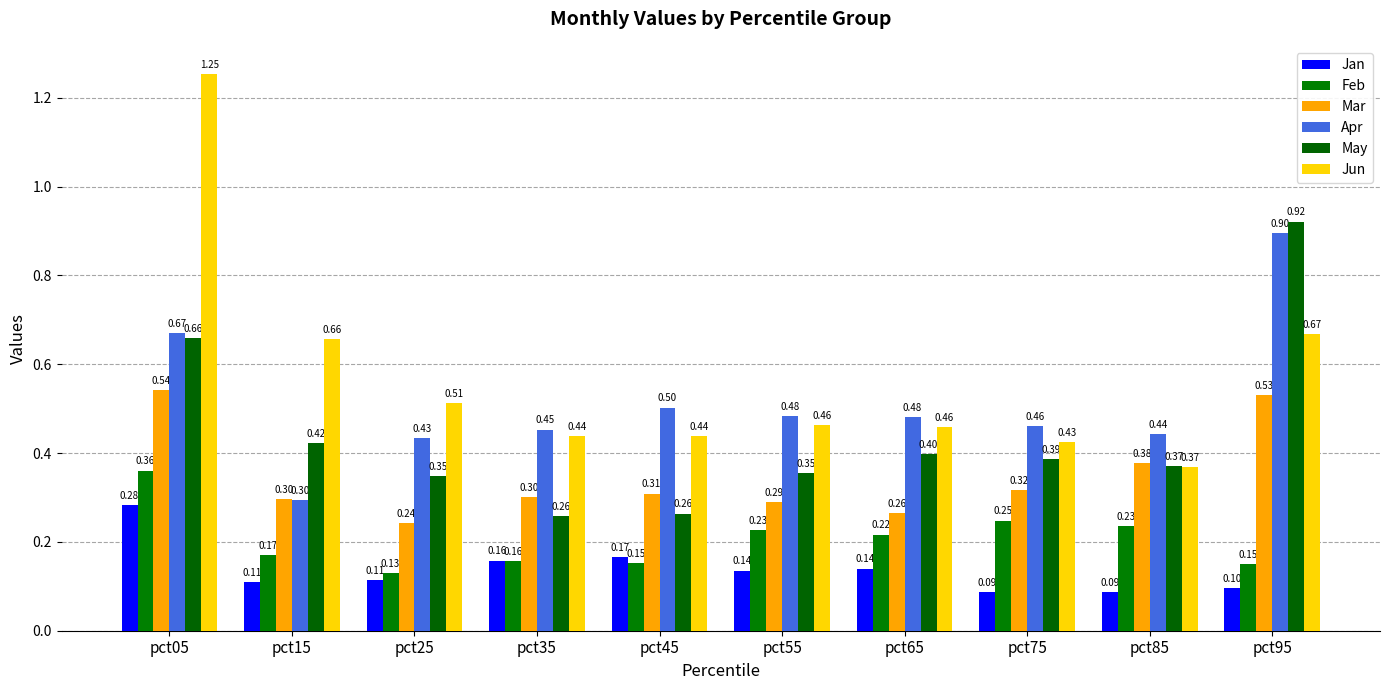

How many bars are there in each group?

6